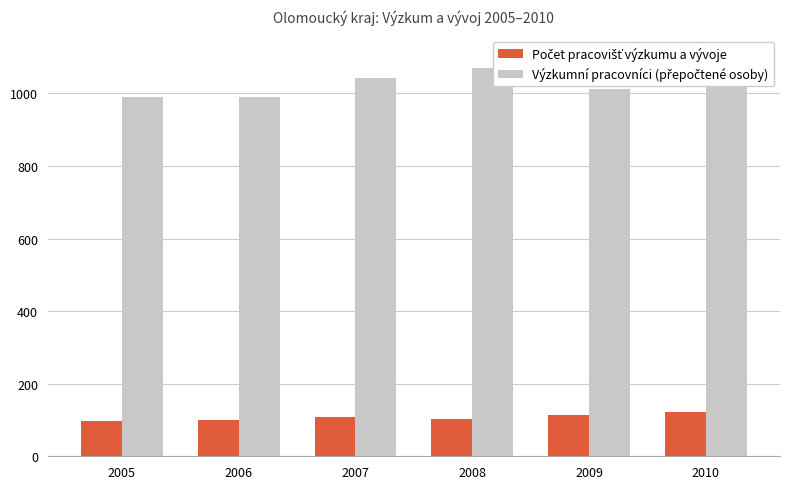

What are all the series names shown in the legend?

Počet pracovišť výzkumu a vývoje, Výzkumní pracovníci (přepočtené osoby)